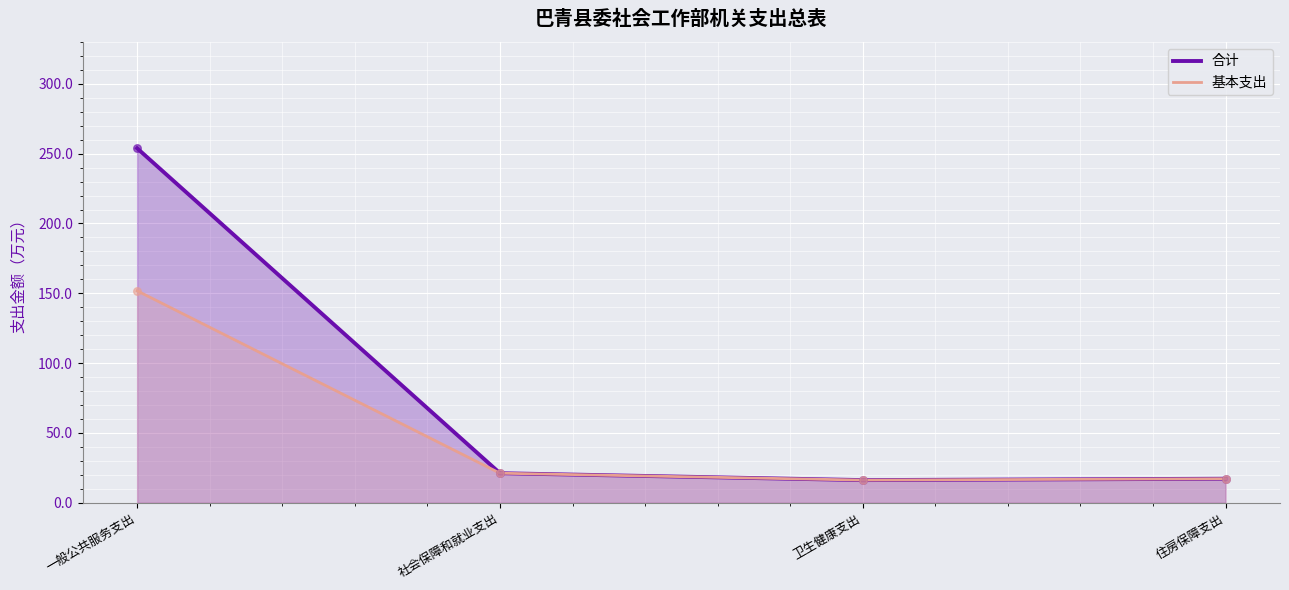

What is the total value across all series at 社会保障和就业支出?

42.3